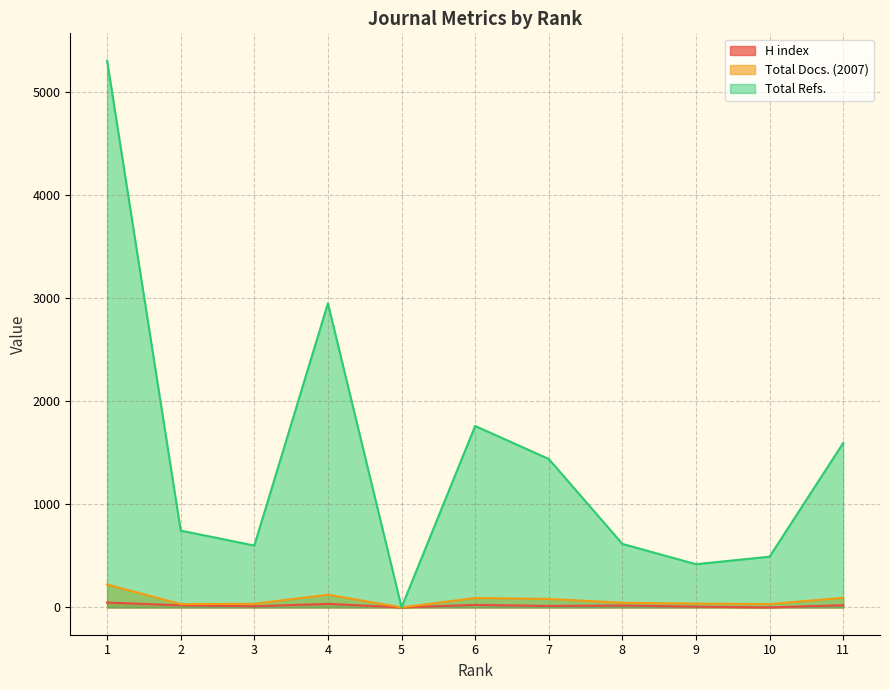

Where is the first local maximum for Total Refs.?

4